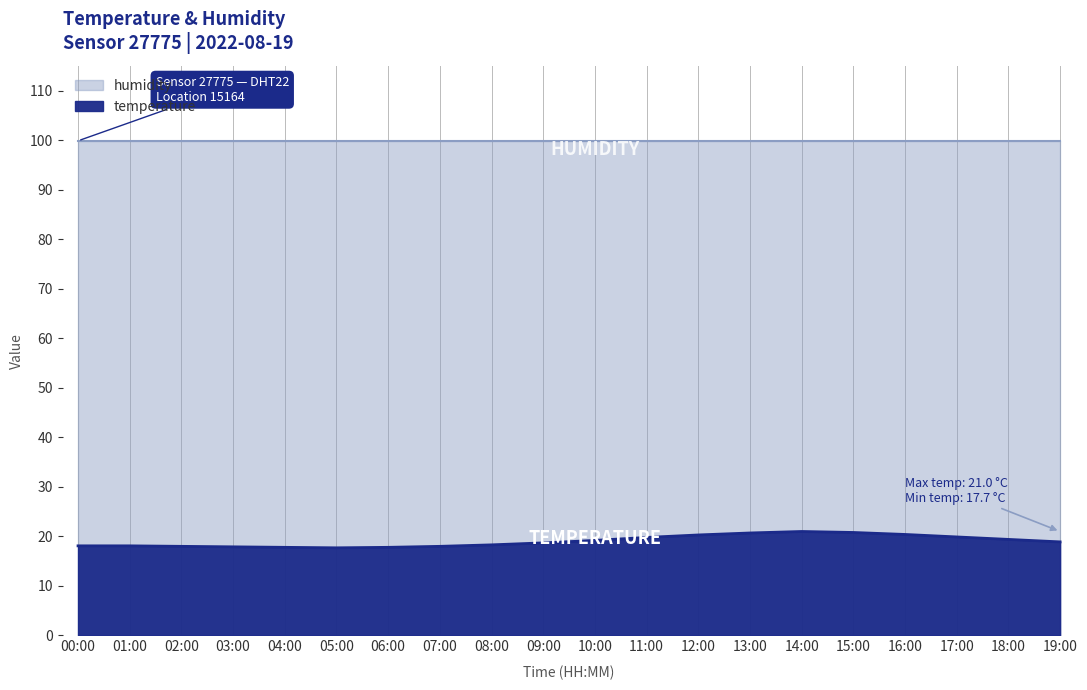

Count the number of values greater than 18.

14